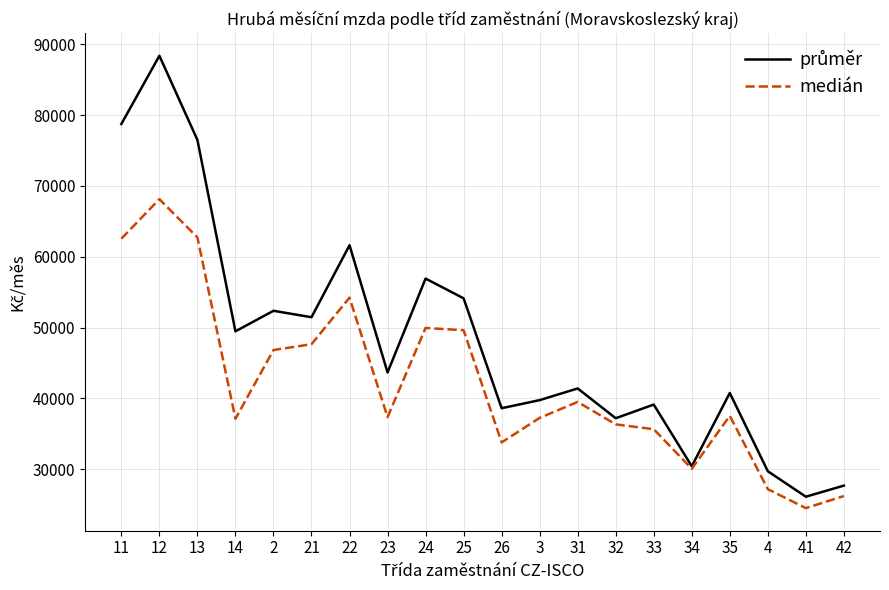

What is the difference between the maximum and minimum values in the medián series?

43619.5